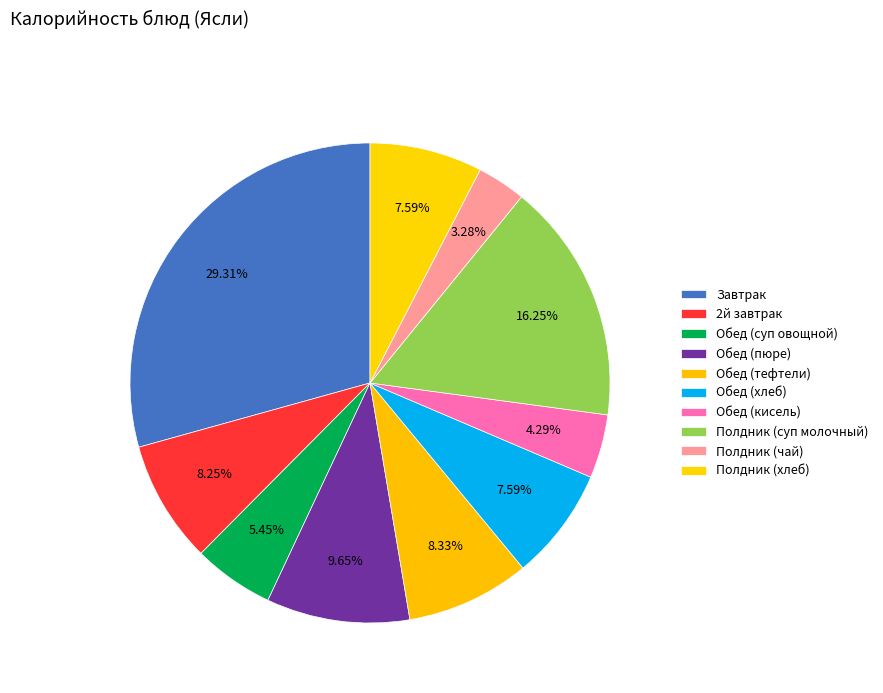

How many slices are in this pie chart?

10